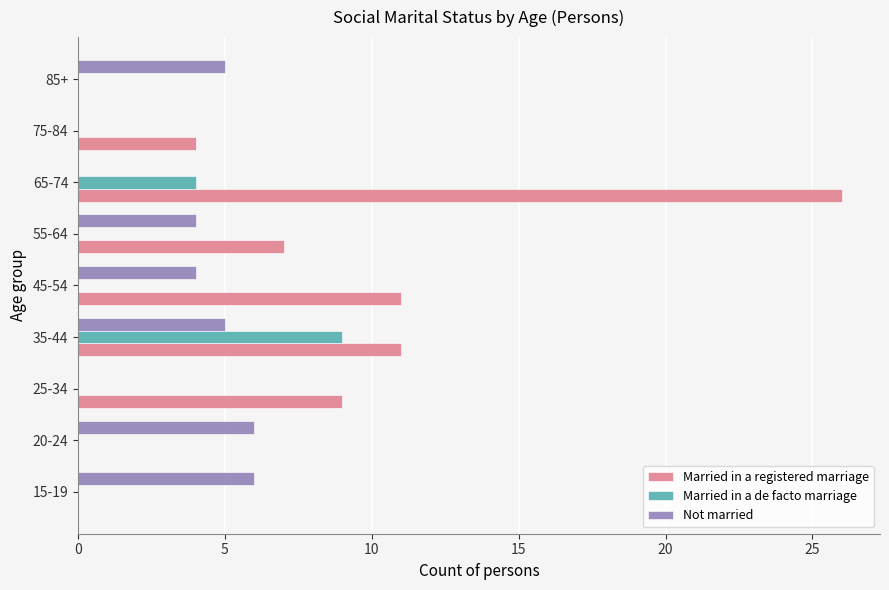

What is the sum of all Married in a registered marriage values?

68